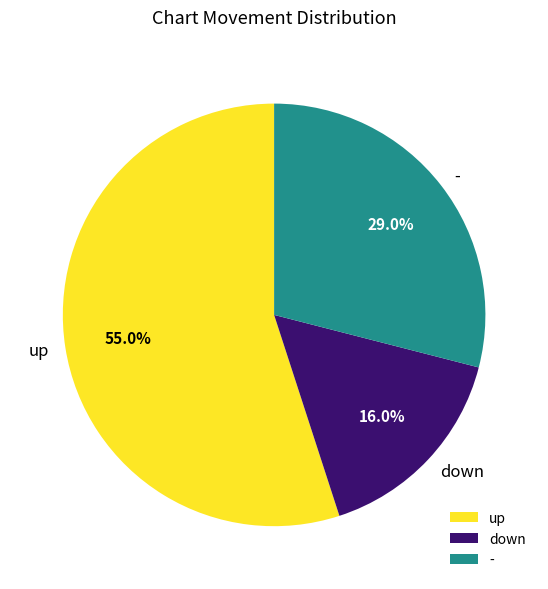

To the nearest percent, what is the difference between the largest and smallest slice percentages?

39%